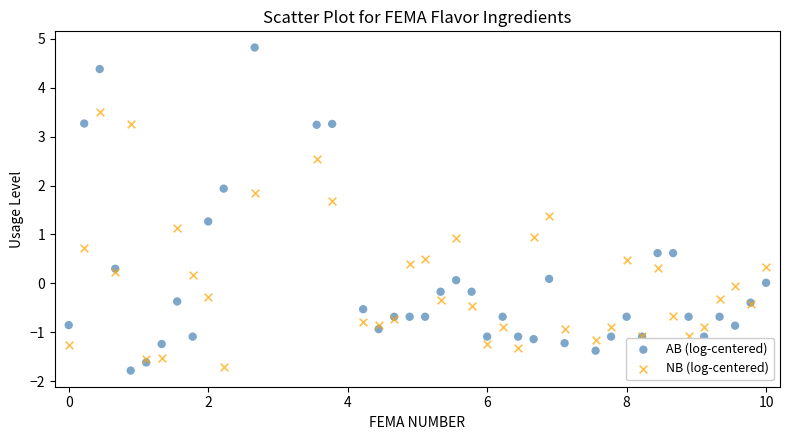

What are all the series names shown in the legend?

AB (log-centered), NB (log-centered)